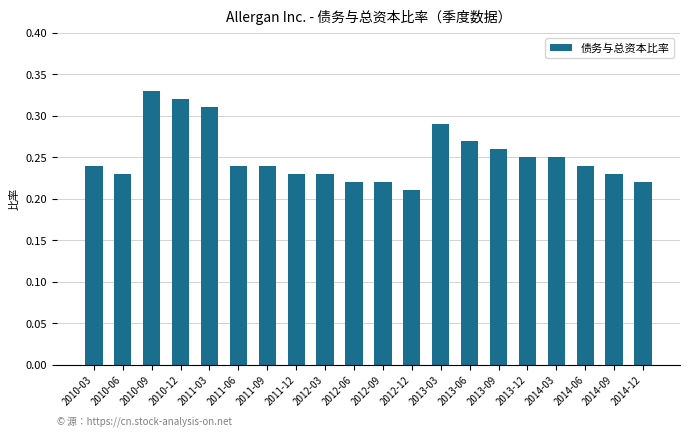

Count the number of data series in this chart.

1